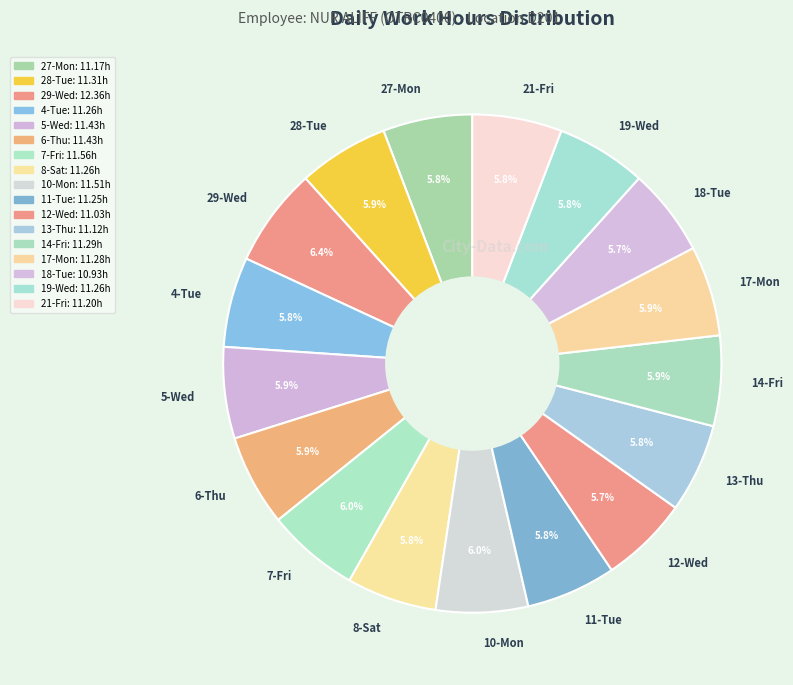

What is the ratio of the value at 14-Fri to the value at 4-Tue?

1.0